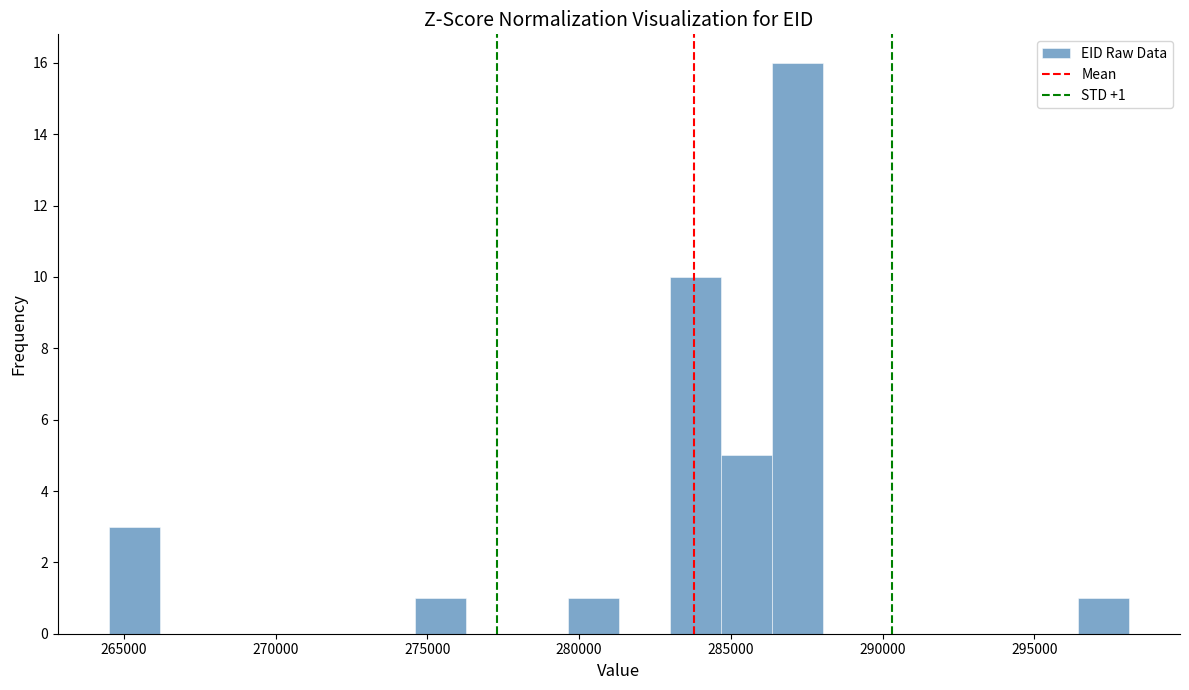

Read against the x-axis, roughly where is the centre of the tallest bar?

287000